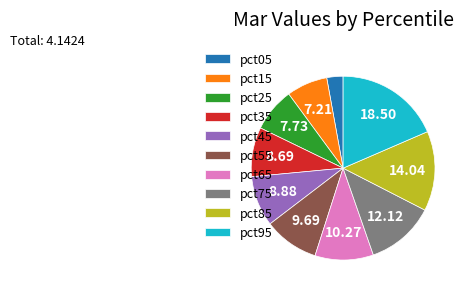

Which has a higher value, pct35 or pct65?

pct65